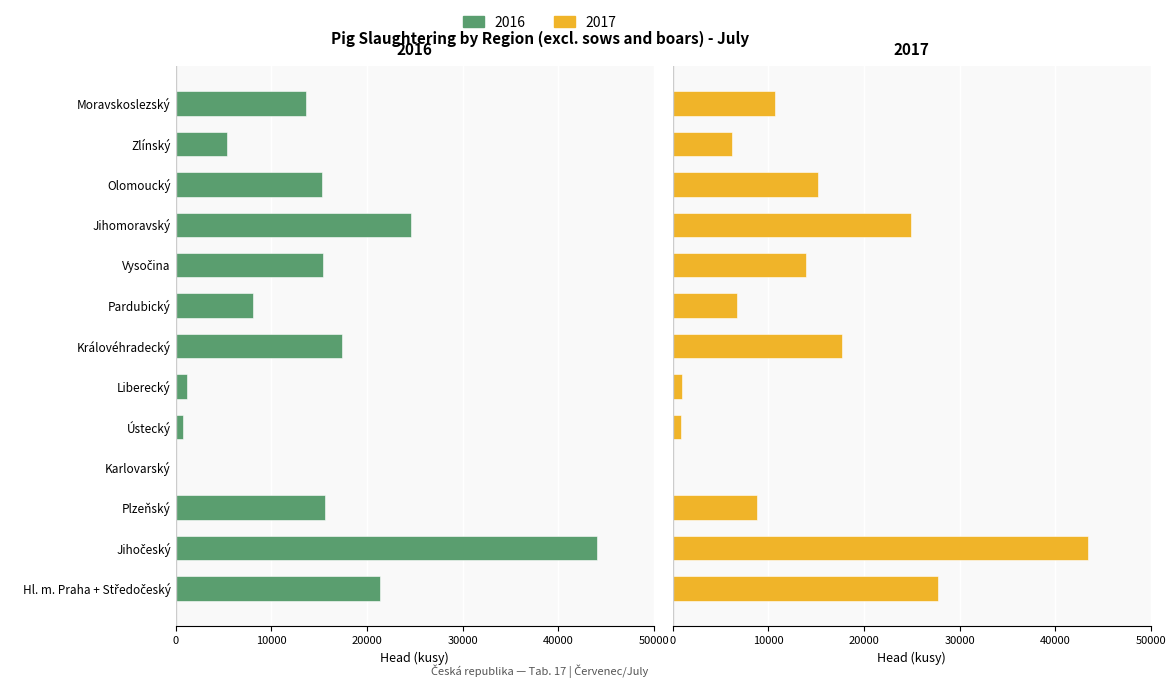

How many data points in 2016 are above -15274?

6